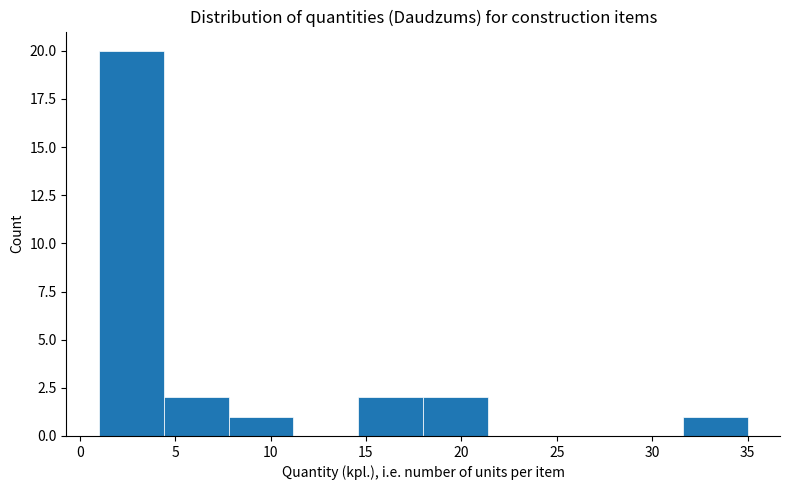

Over which range of the x-axis is the bar tallest?

1.0 to 4.4